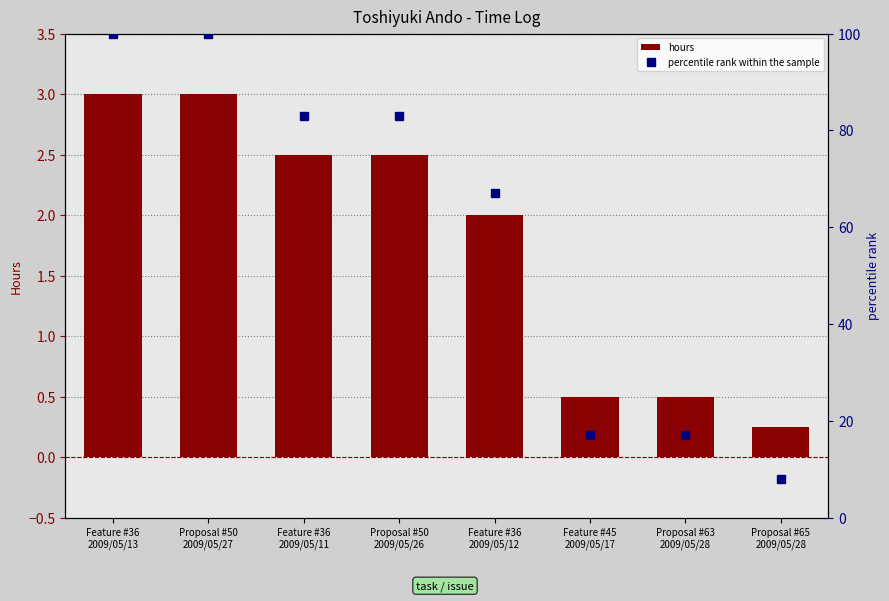

List the series in order of their peak value, highest first.

percentile rank within the sample, hours